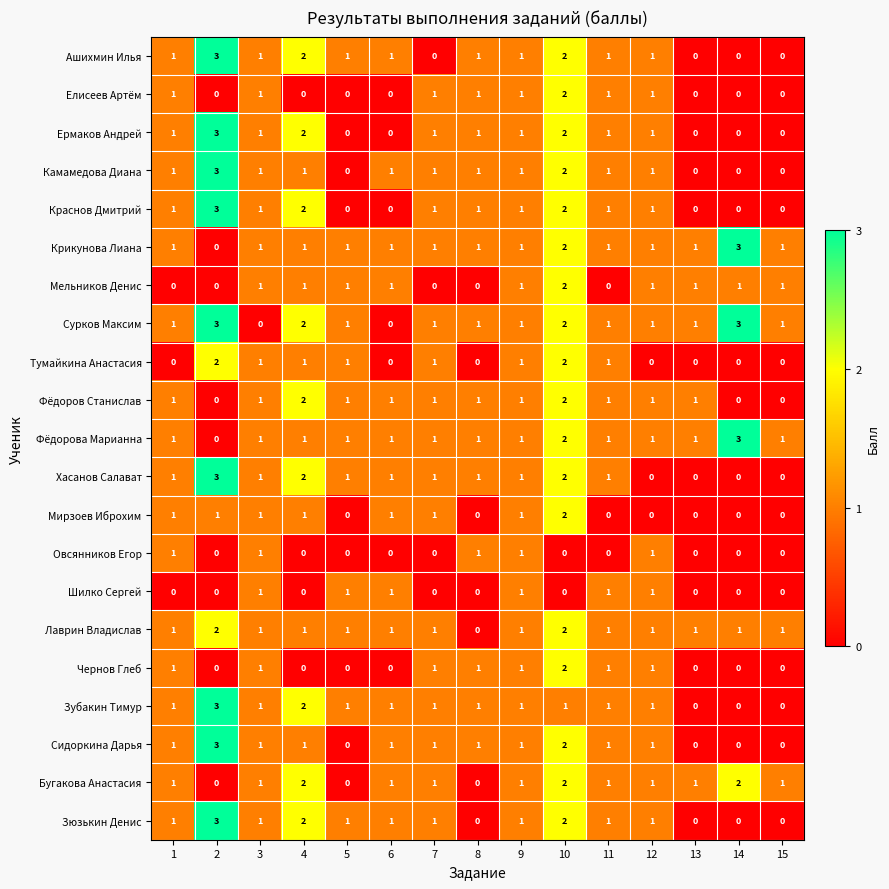

What is the greatest value displayed?

3